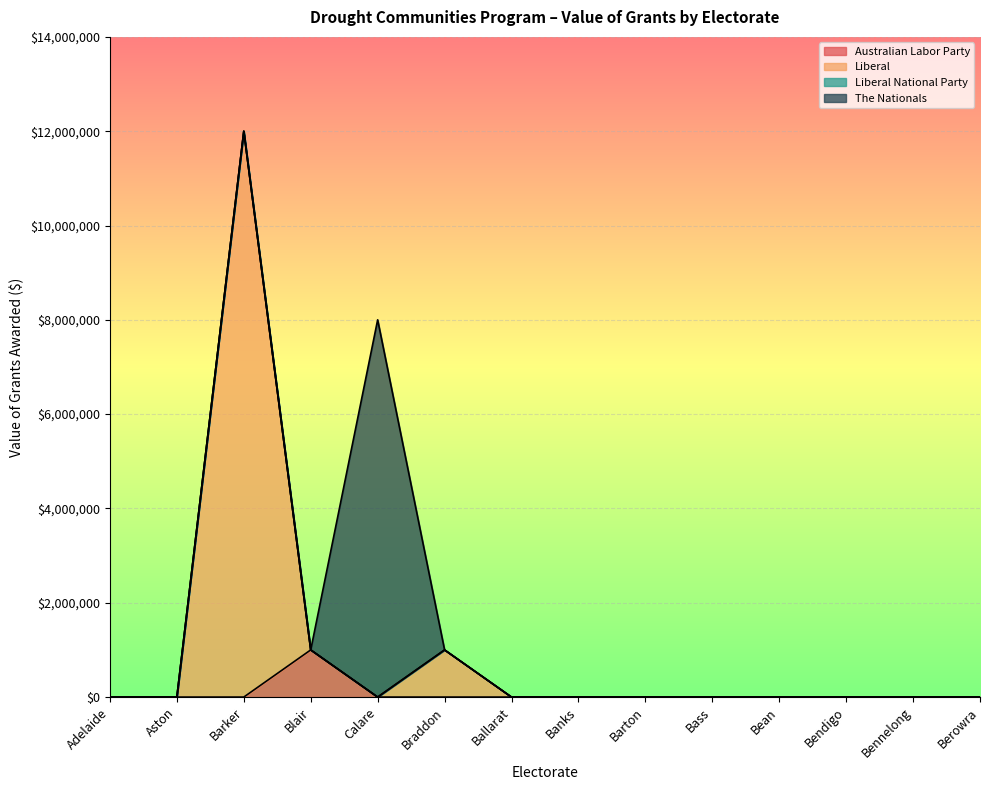

Which series has the largest total across all categories?

Liberal